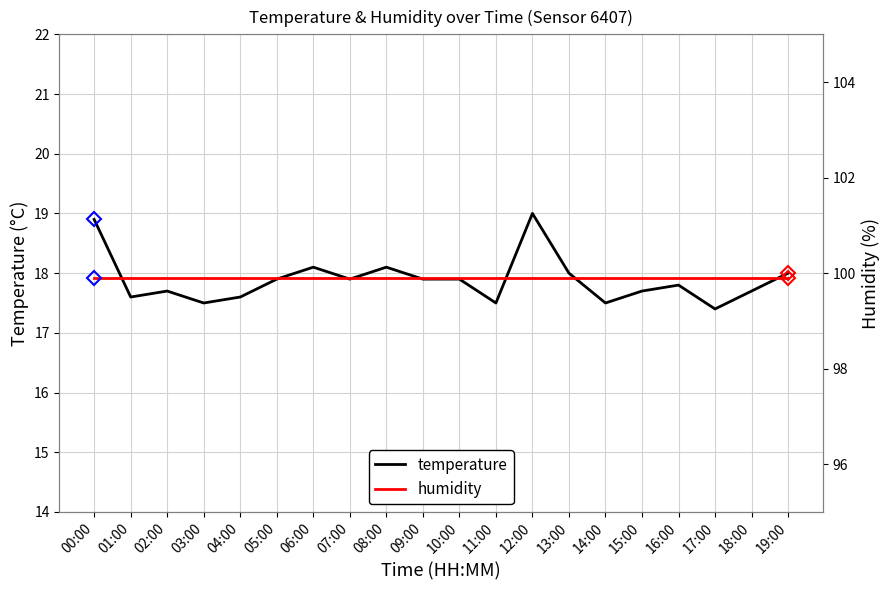

Which series has the largest range (max minus min)?

temperature